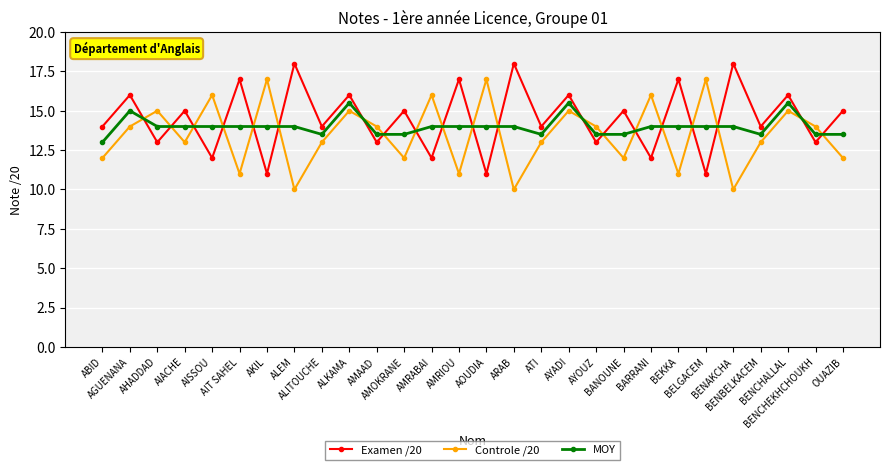

At how many categories does at least one series exceed 10?

28